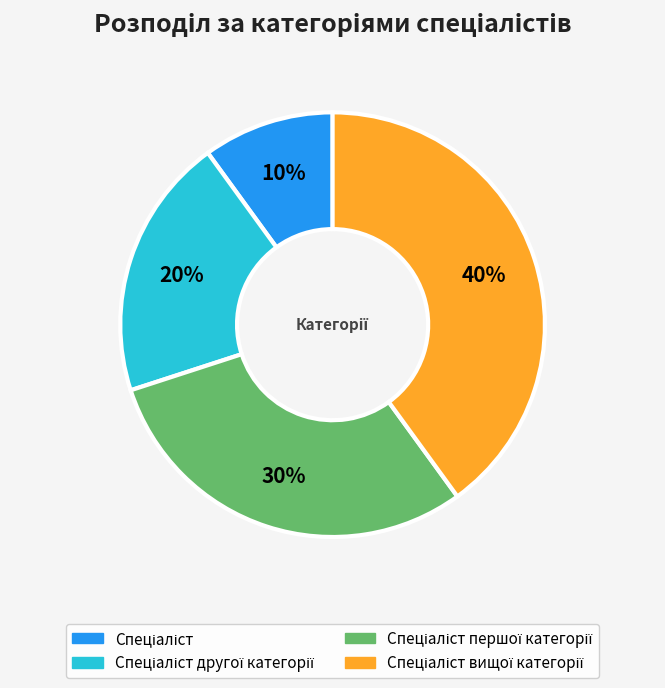

Count the number of slices in the pie.

4